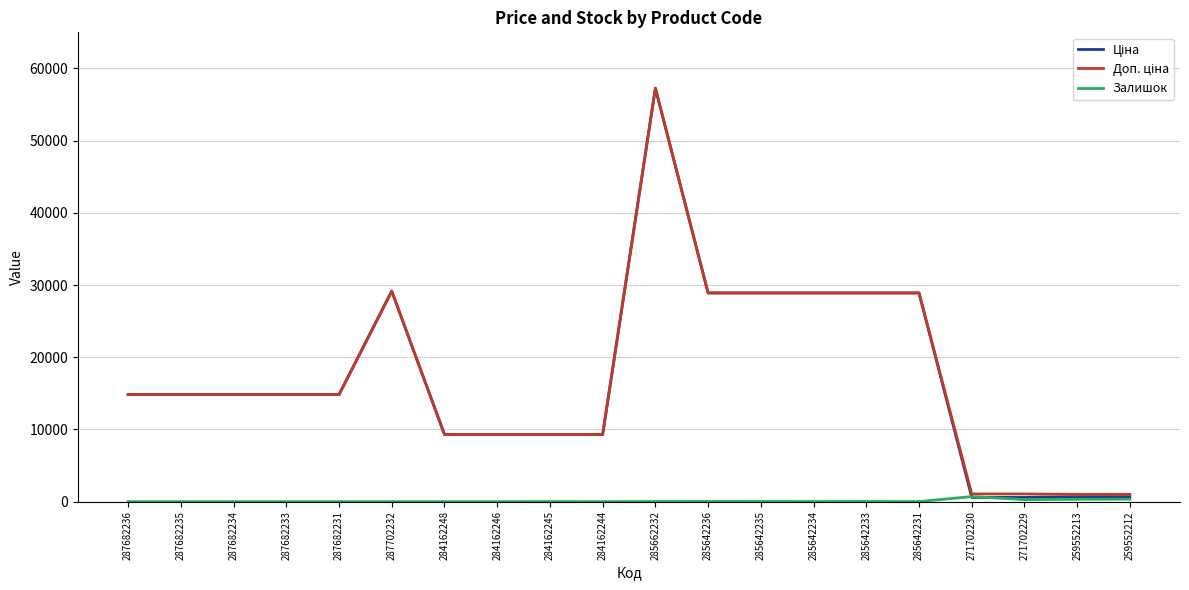

What is the difference between the highest and lowest values at 287682233?

14817.6